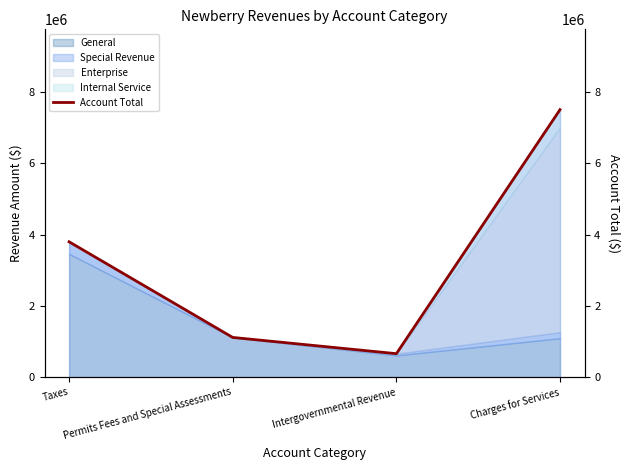

What is the smallest value displayed?

660098